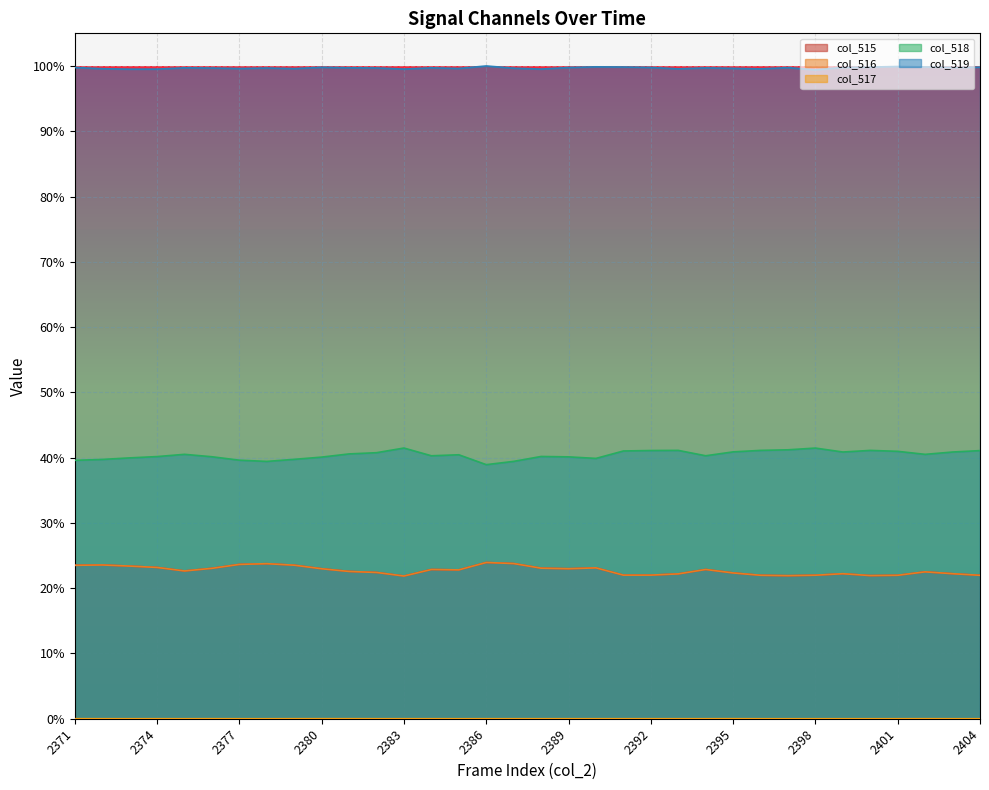

True or false: col_519 and col_517 cross at least once.

False